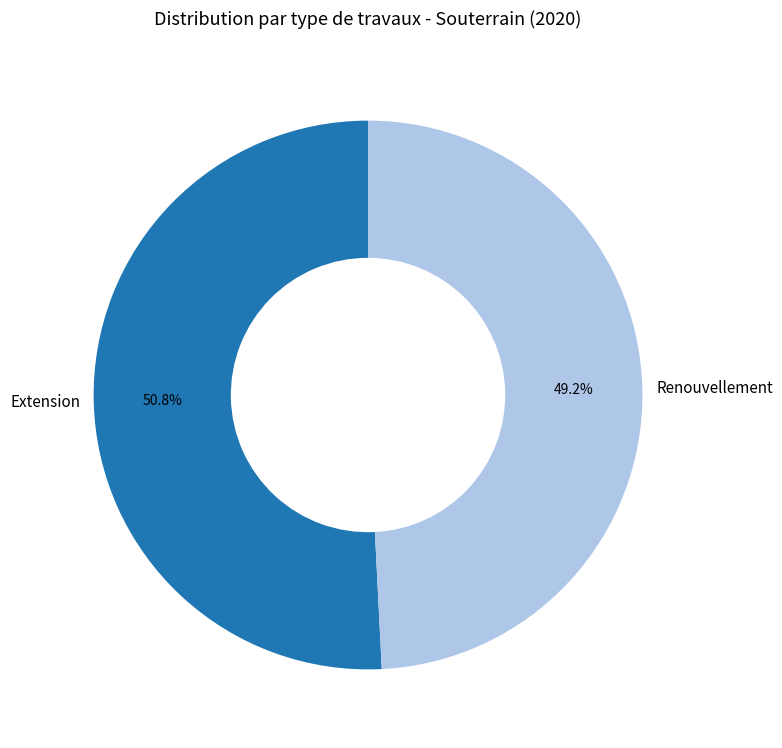

Which category has the smallest portion of the pie?

Renouvellement